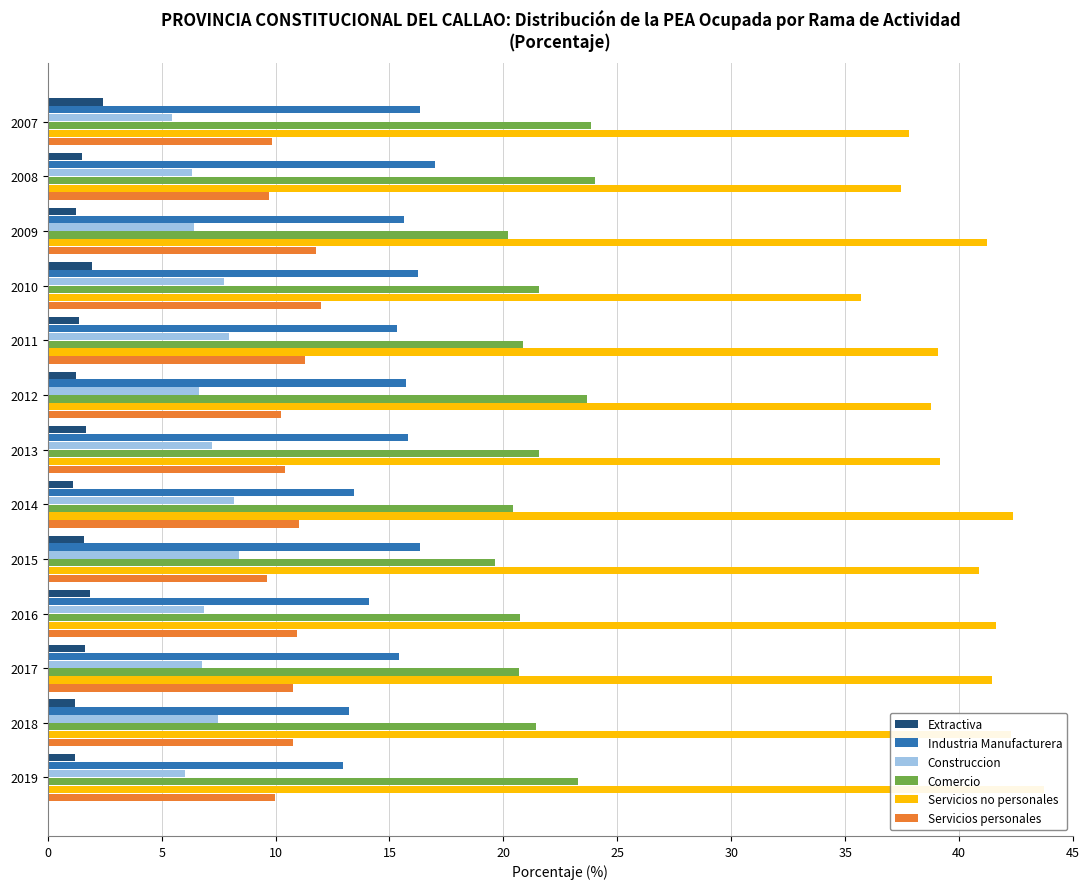

Between 2009 and 2013, which series saw the biggest shift?

Servicios no personales